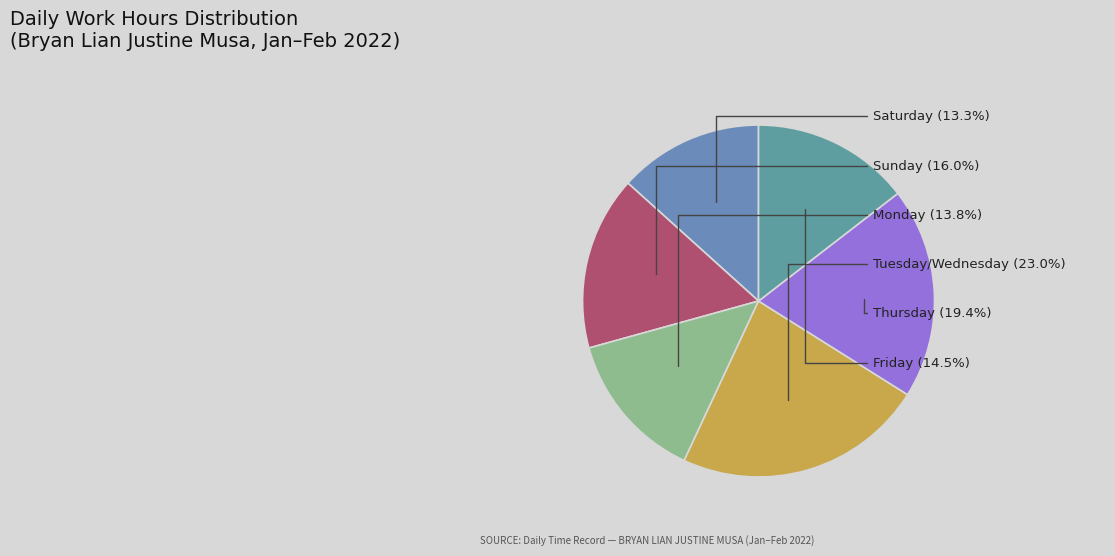

Do Saturday and Tuesday/Wednesday together represent more than half of the pie?

No